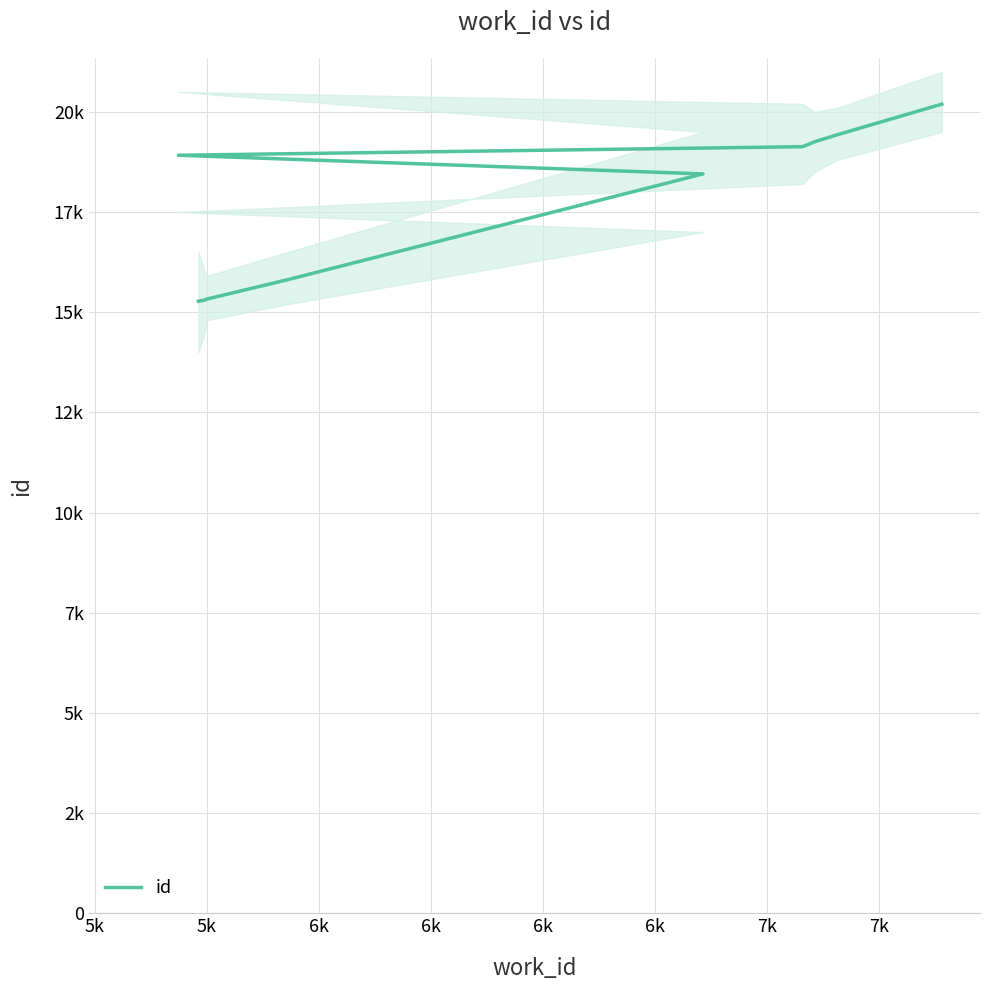

Does the chart have visible grid lines?

Yes